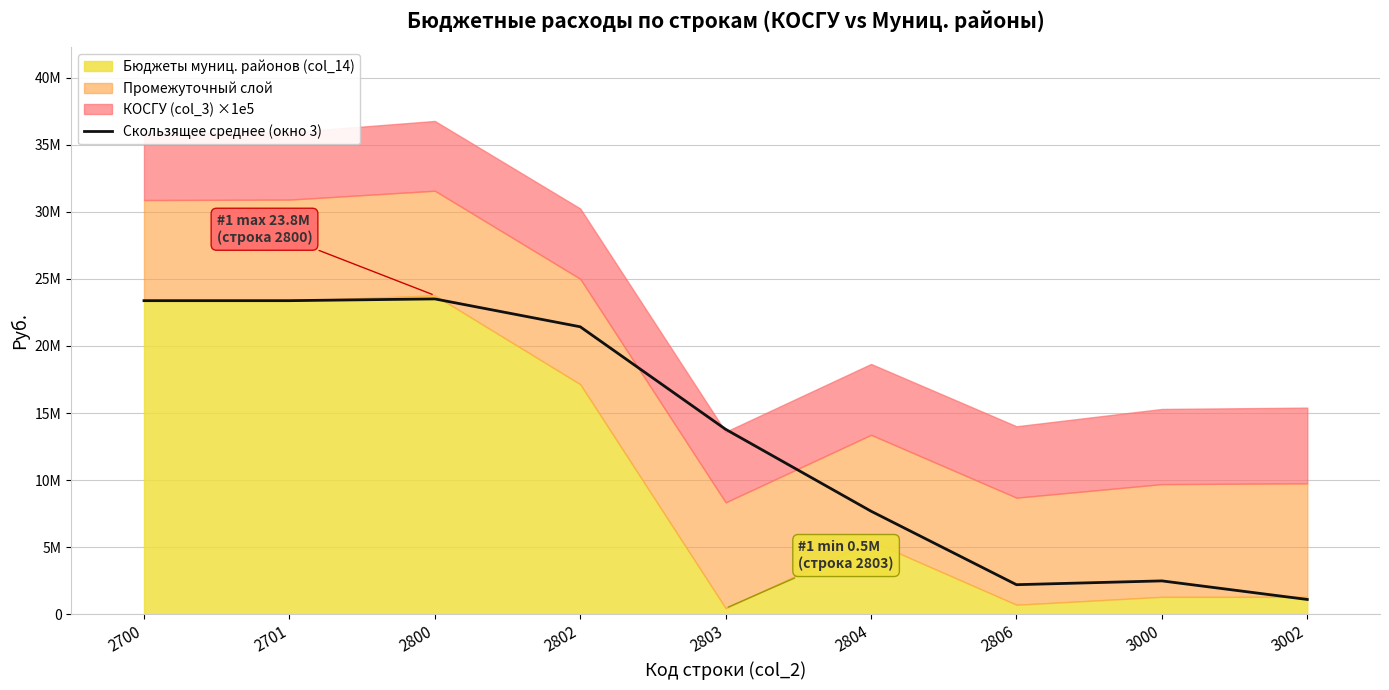

At which category does the chart reach its peak across all series?

2800